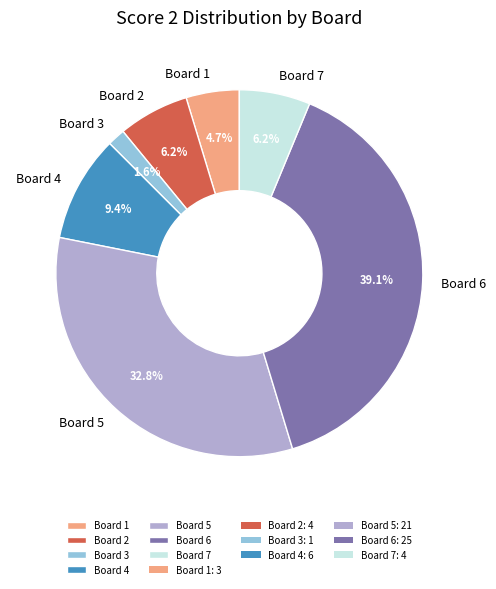

Combined, do Board 7 and Board 4 account for over 50%?

No